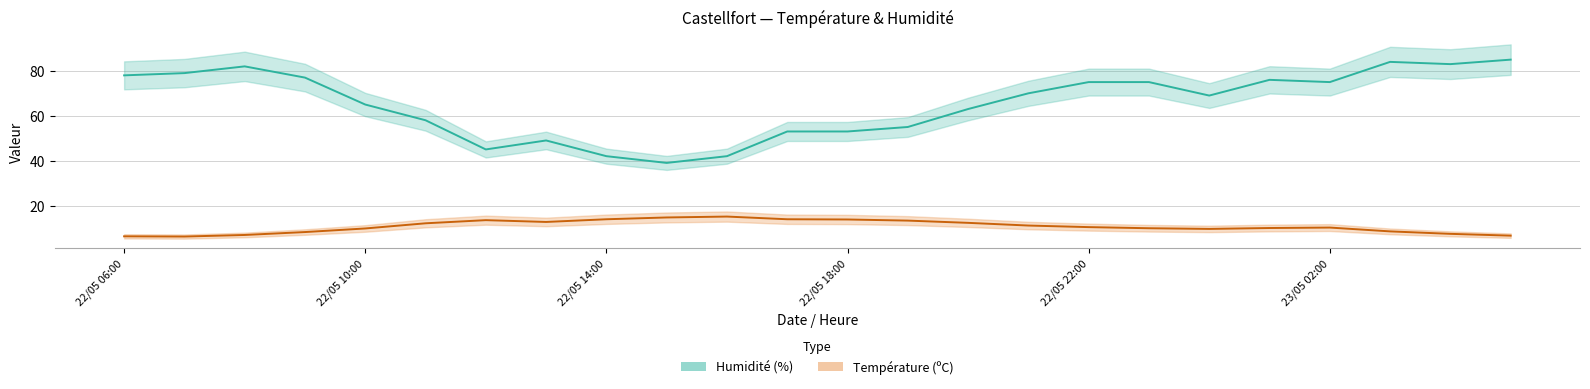

What is the average value of the Température (ºC) series?

10.7